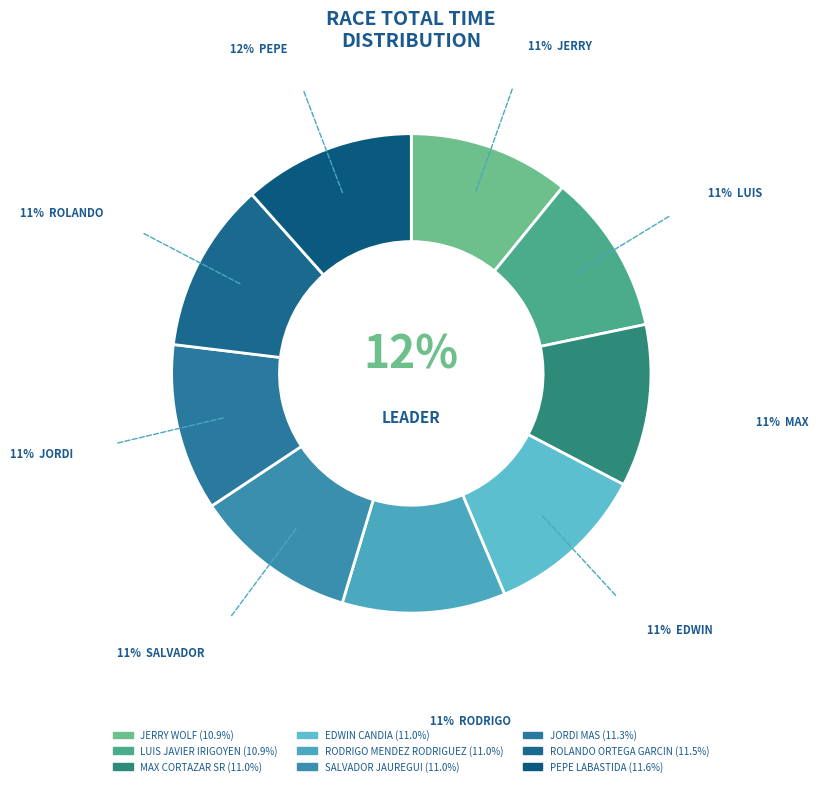

Does SALVADOR JAUREGUI account for over 50% of the chart?

No